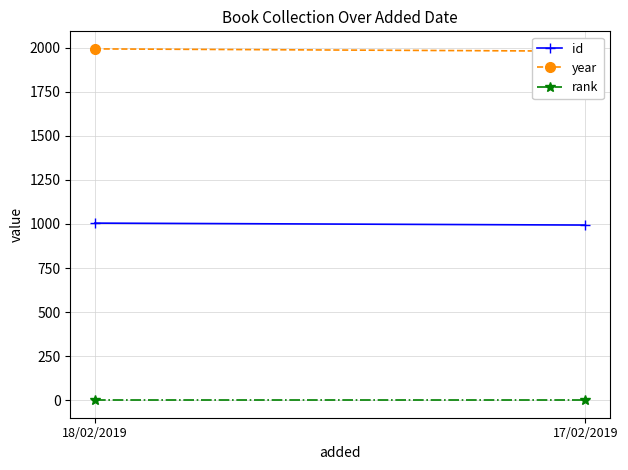

The rank series shows 1 at 18/02/2019. True or false?

True